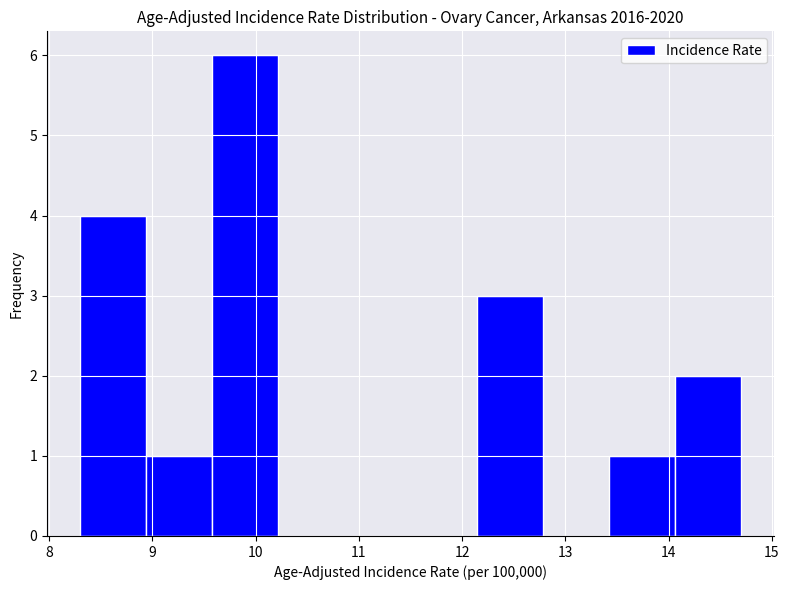

What is the height of the bar covering 9.58 to 10.22 on the x-axis? Neither the bar edges nor the heights are printed on the chart, so give them approximately, as read against the axes.

6